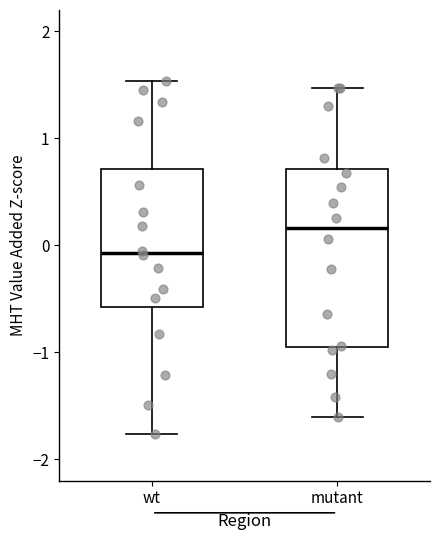

Which box's median line is the lowest?

wt